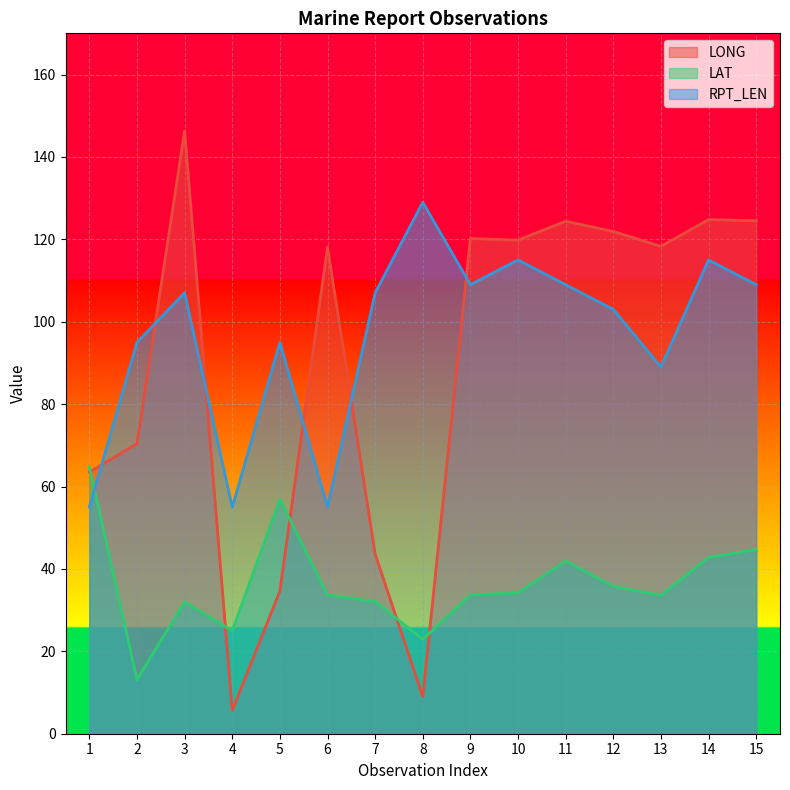

What value does the RPT_LEN series have at 2?

95.0